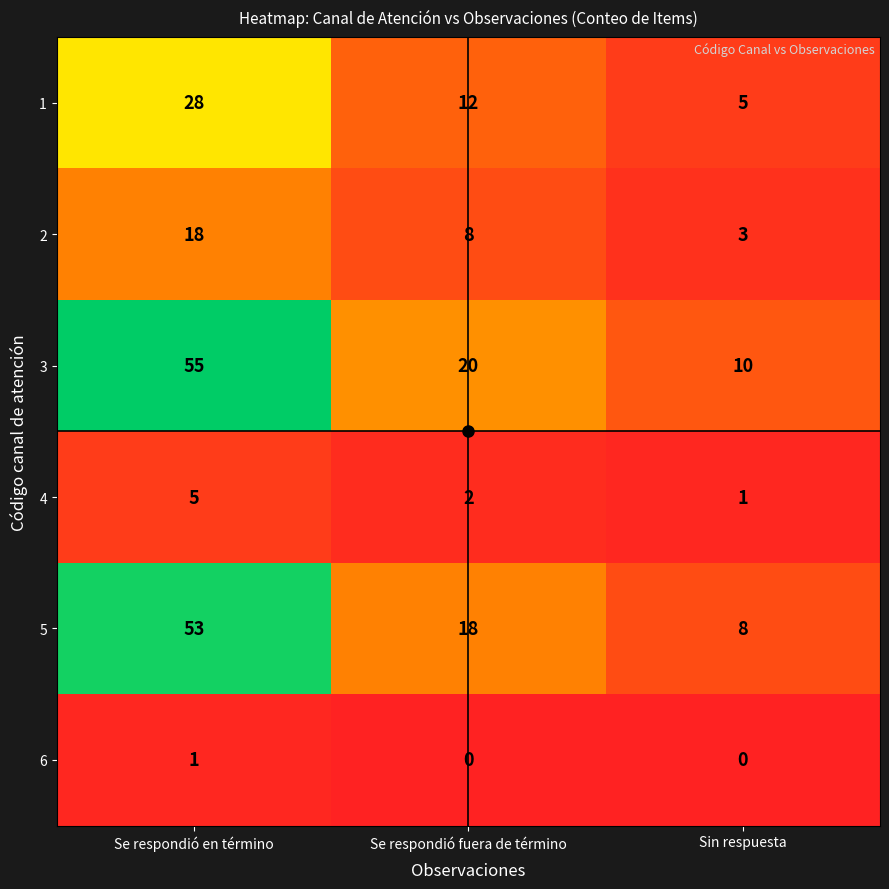

Count the number of categories in the chart.

3